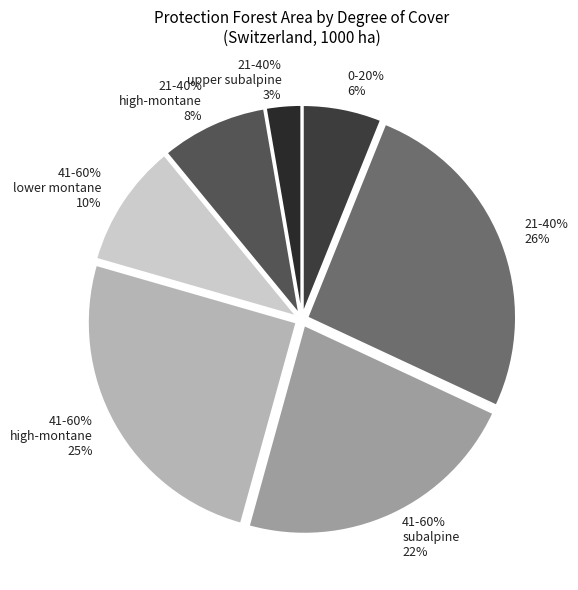

Is it true that 21-40% high-montane is 8% of the pie?

True